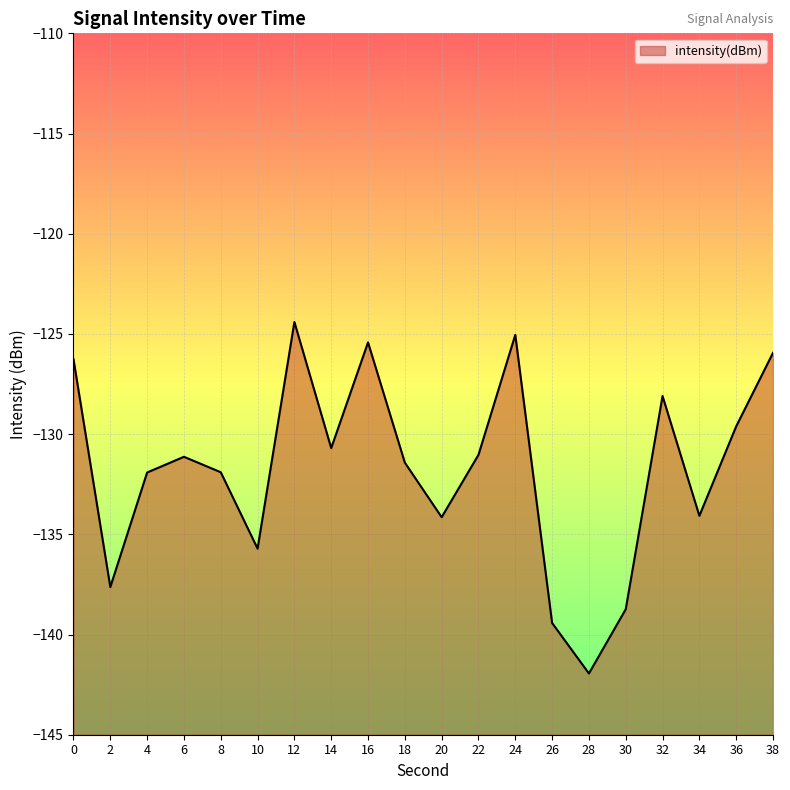

Which label corresponds to the largest value in the chart?

12